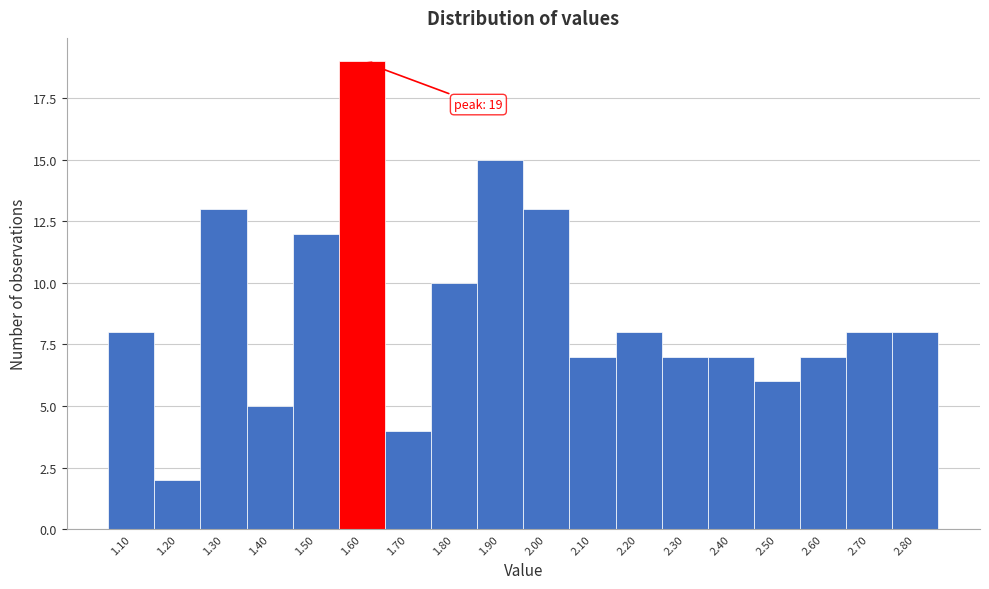

Reading left to right, extract all data points from this chart.

1.10=8	1.20=2	1.30=13	1.40=5	1.50=12	1.60=19	1.70=4	1.80=10	1.90=15	2.00=13	2.10=7	2.20=8	2.30=7	2.40=7	2.50=6	2.60=7	2.70=8	2.80=8